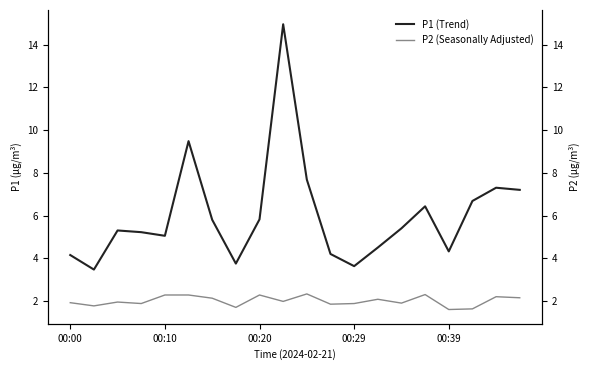

What is the average value of the P1 (Trend) series?

6.0